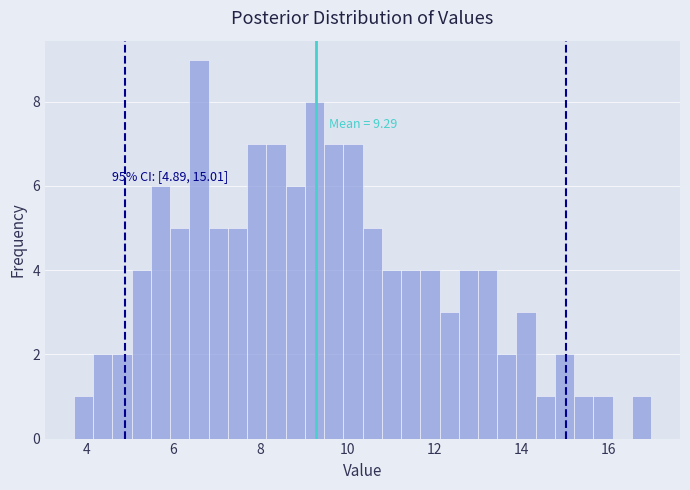

Around what value on the x-axis is the tallest bar? Give the approximate position of its centre, as read against the axis.

6.6